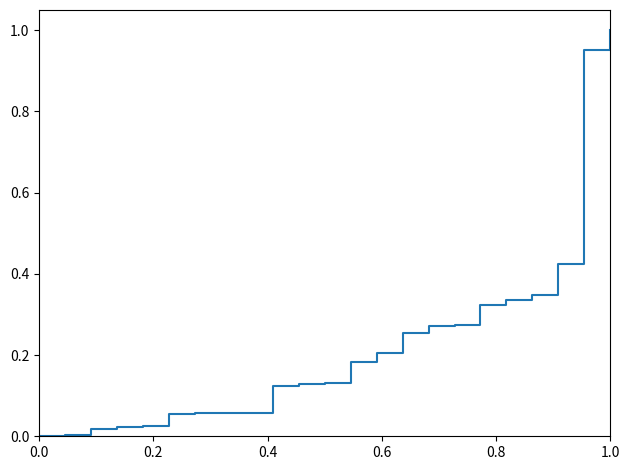

Does the chart display data point markers on the line(s)?

No